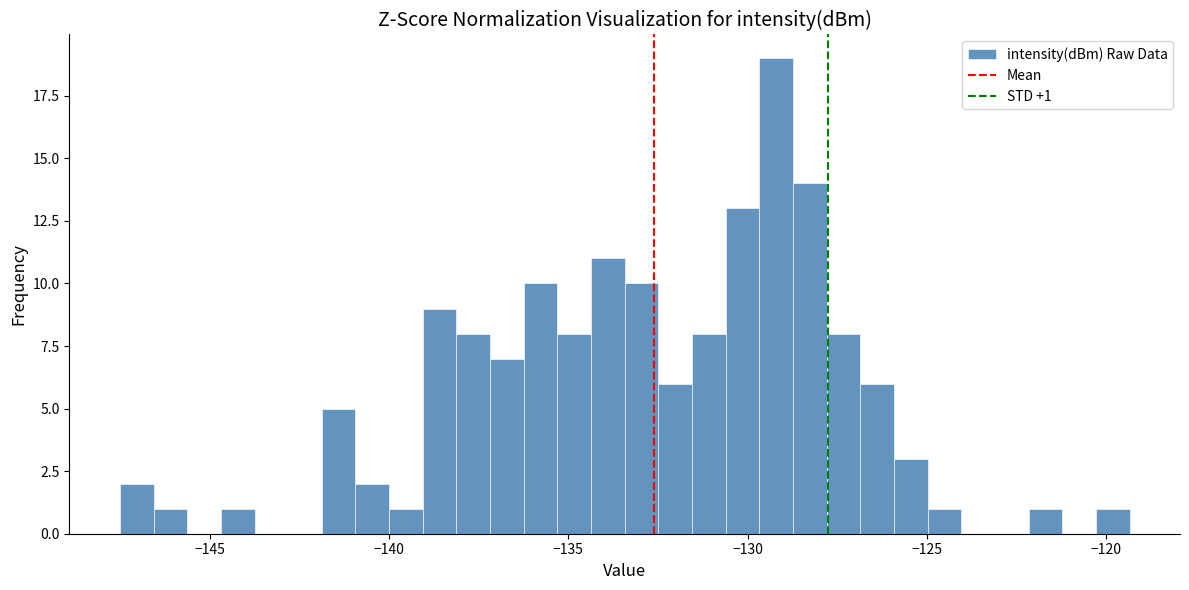

Around what value on the x-axis is the tallest bar? Give the approximate position of its centre, as read against the axis.

-129.0